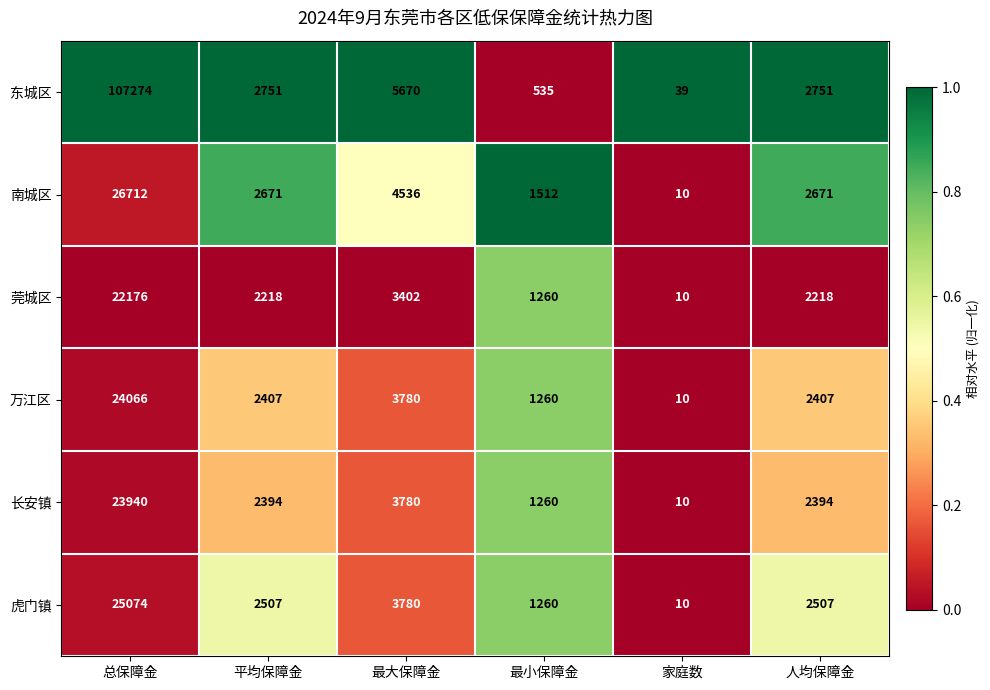

What is the approximate value of 长安镇 at 最小保障金?

1260